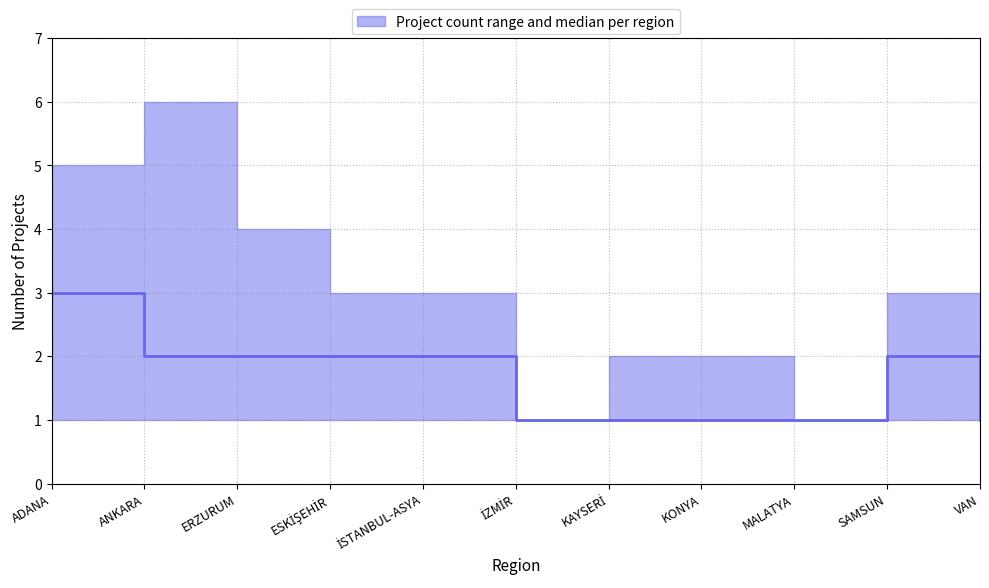

Where does the data first go above 2?

ADANA